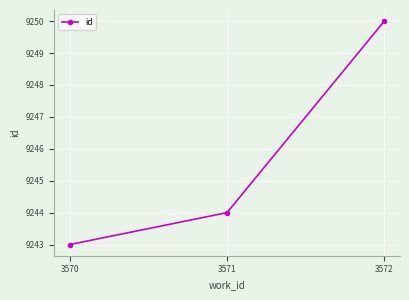

How many lines are shown in the chart?

1